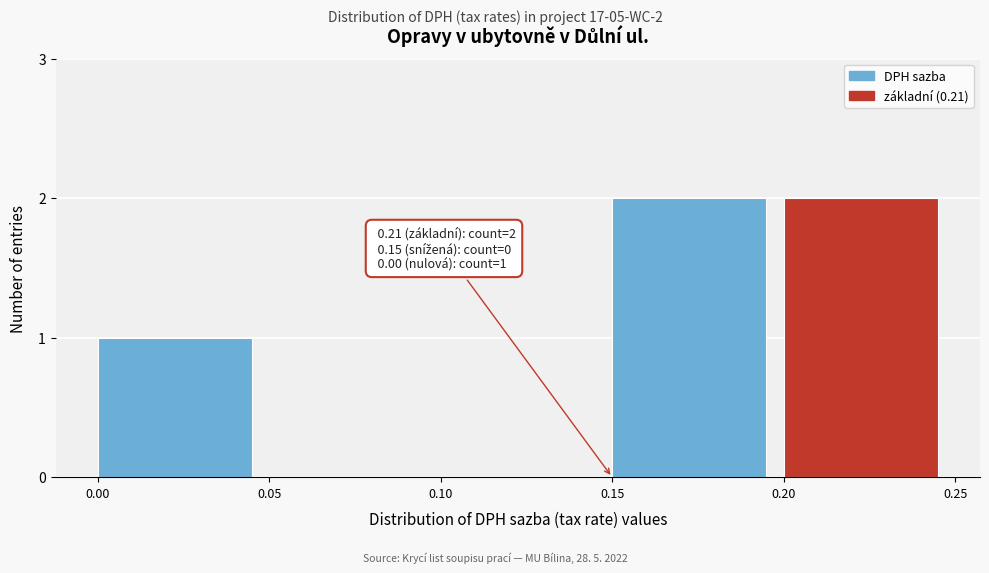

Reading left to right, extract all data points from this chart.

0.00=1	0.05=0	0.10=0	0.15=2	0.20=2